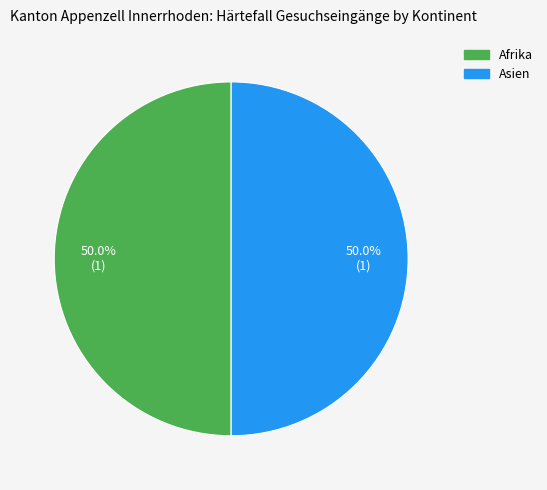

Count the number of slices in the pie.

2